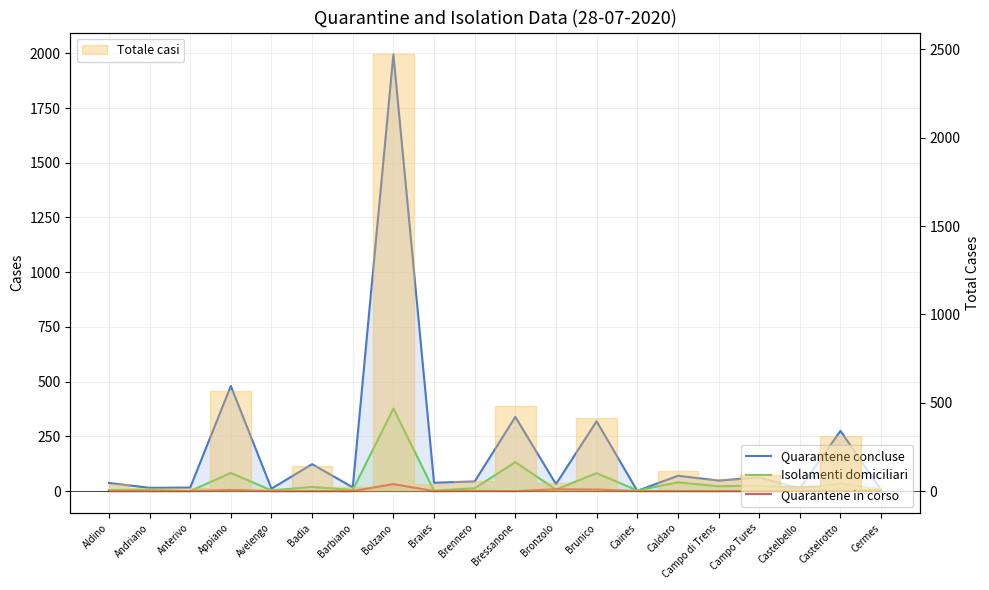

How many intersections are there between Quarantene concluse and Isolamenti domiciliari?

3